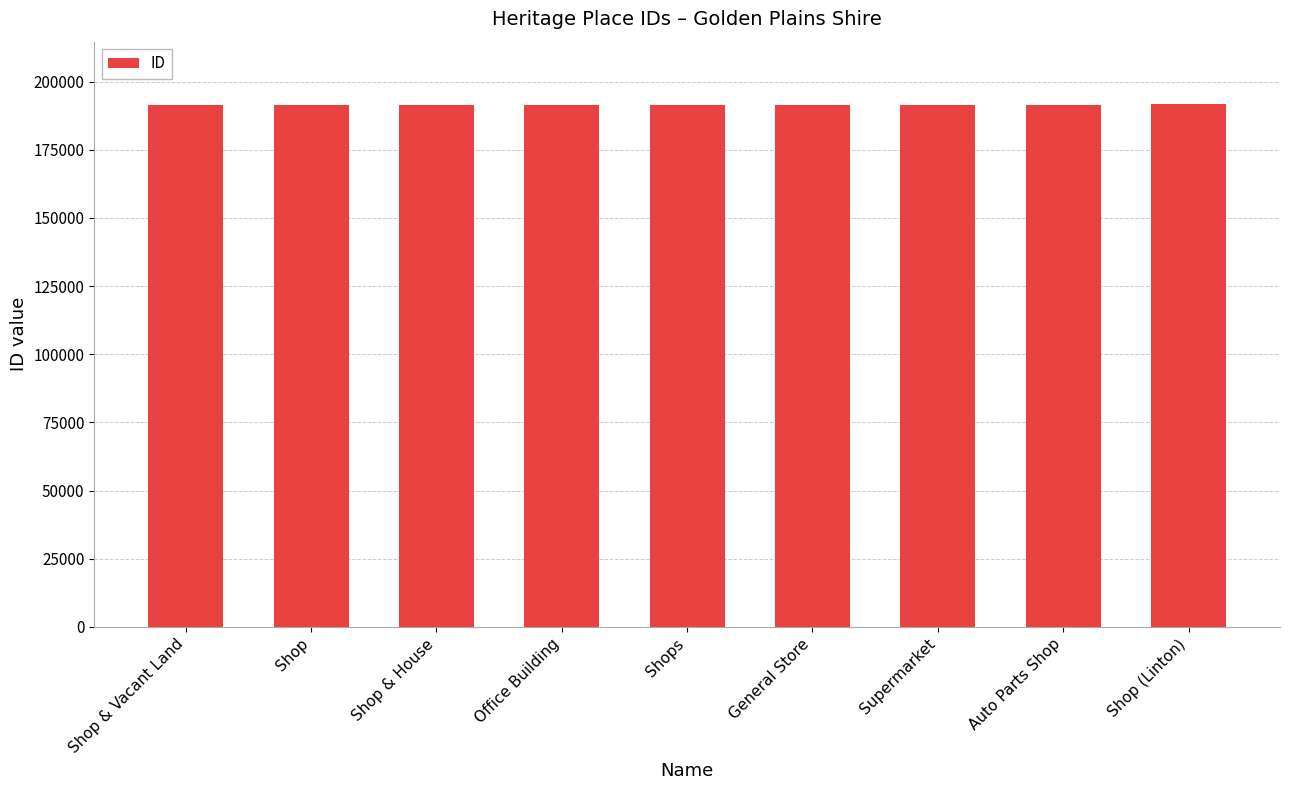

What is the greatest value displayed?

191671